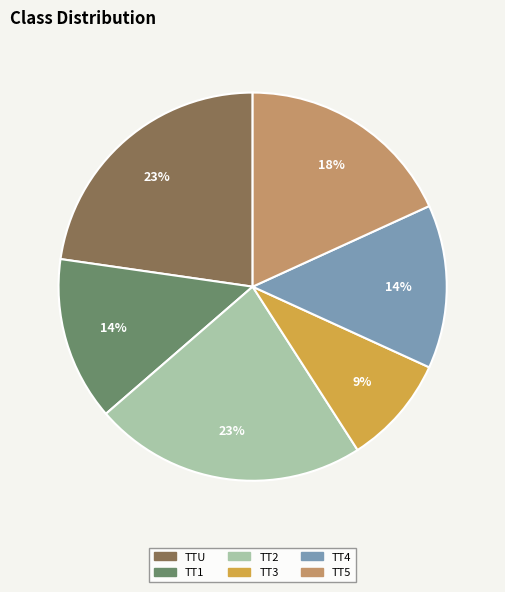

Is there a majority slice in this chart?

No